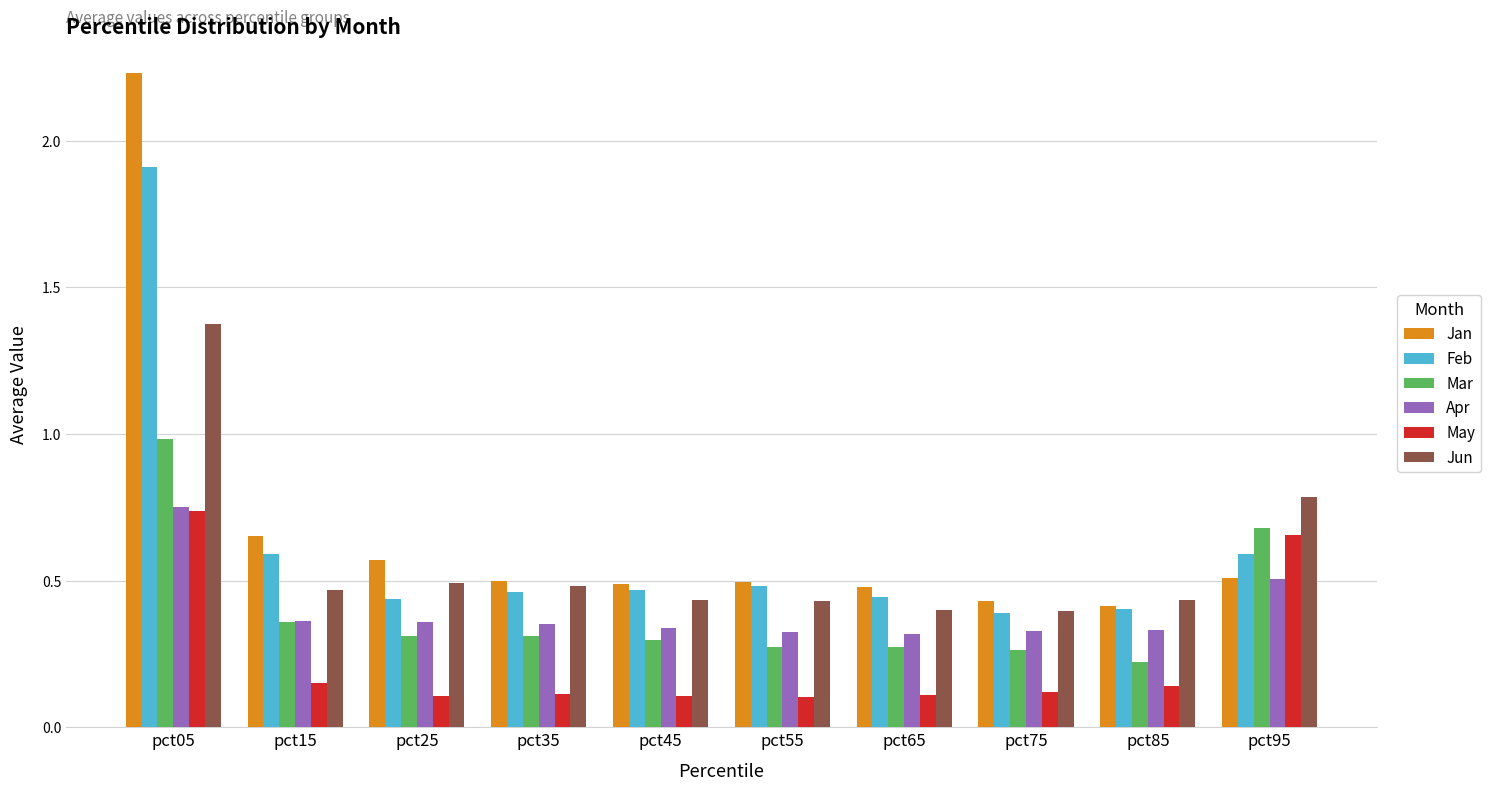

What is the sum of all Jan values?

6.8